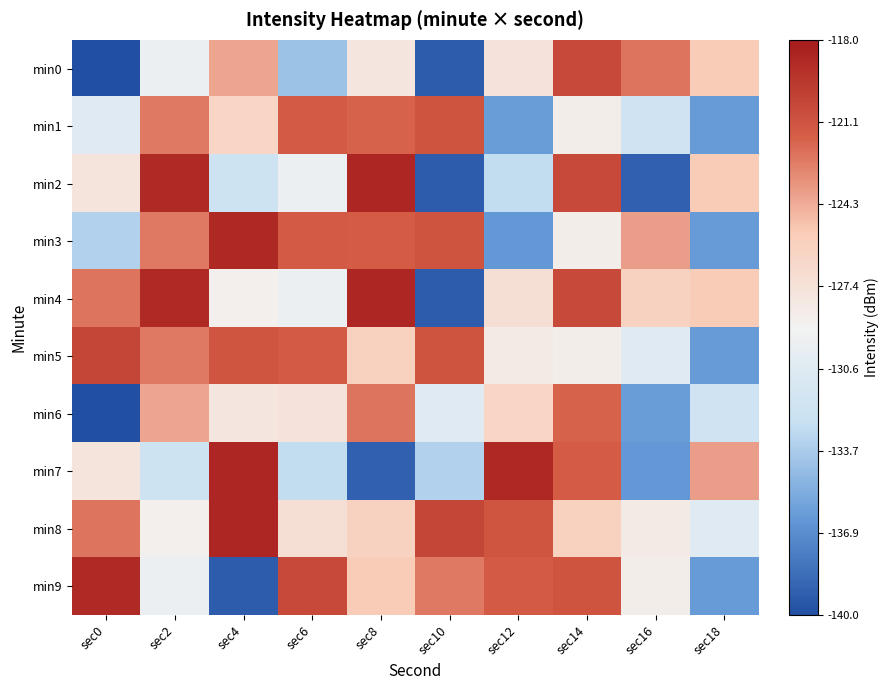

At sec10, list the series in order from smallest to largest.

min0, min2, min4, min7, min6, min9, min1, min3, min5, min8